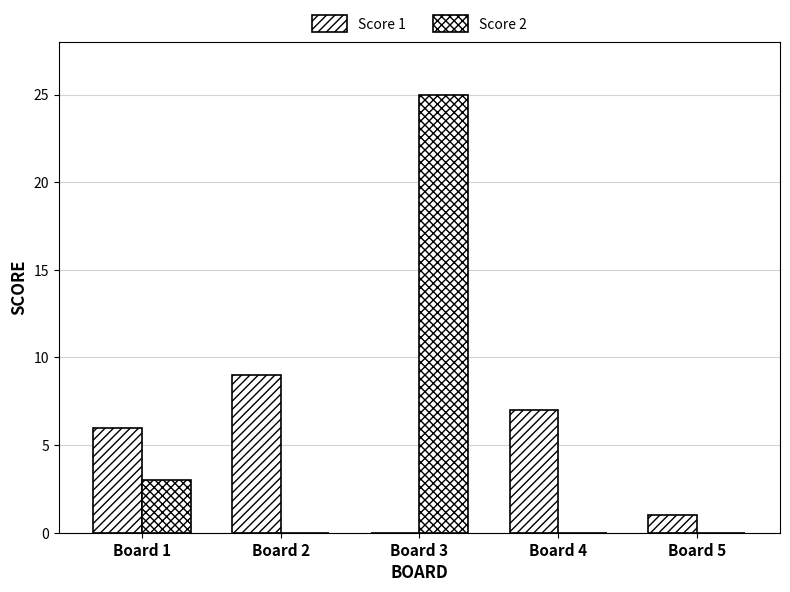

What is the sum of the Score 1 values at Board 2 and Board 5?

10